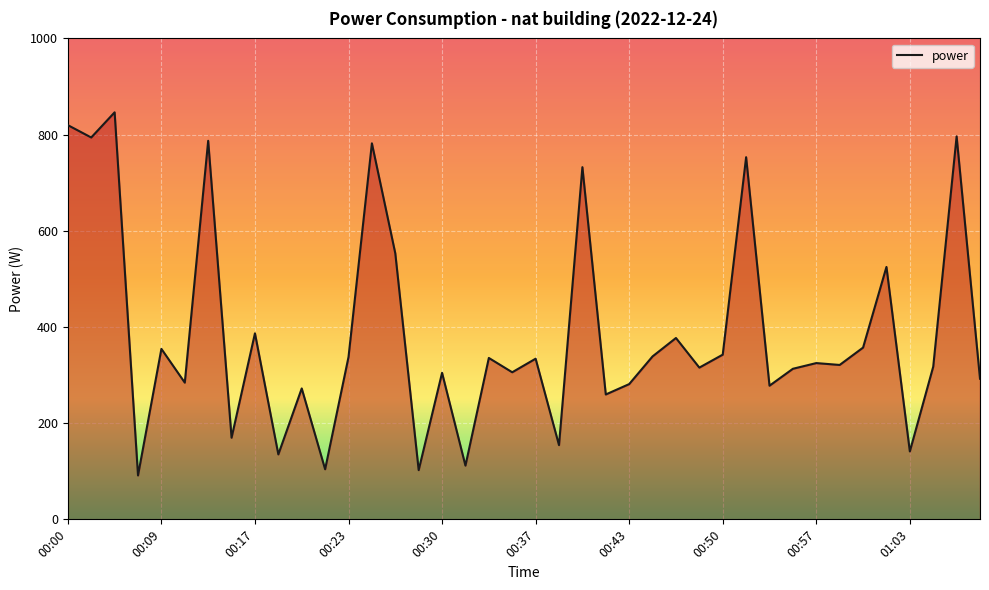

What is the greatest value displayed?

846.3